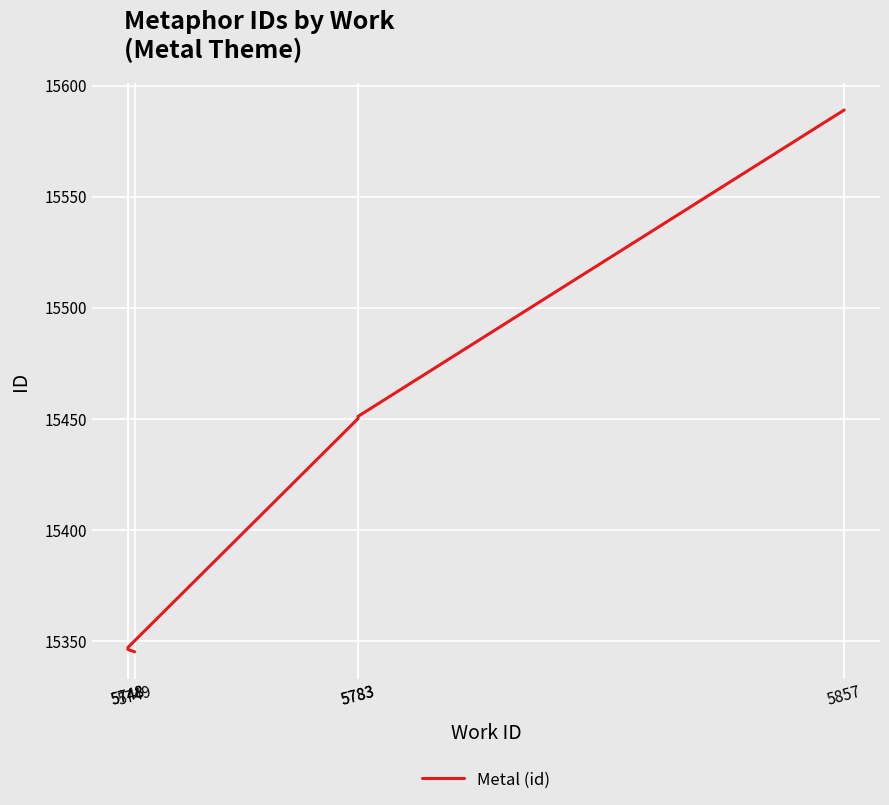

Reading right to left, transcribe all the data shown in this chart.

5857=15589	5783=15451	5783=15450	5748=15347	5748=15346	5749=15345